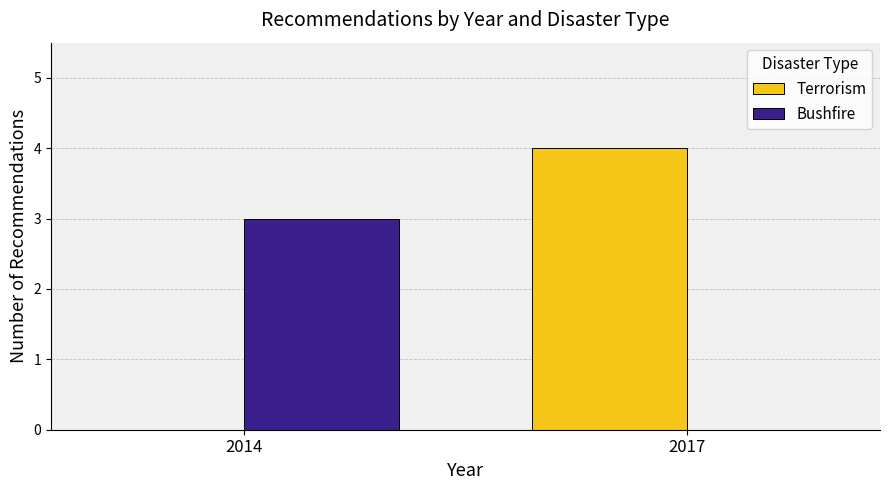

Where is Bushfire nearest to the value 1?

2017